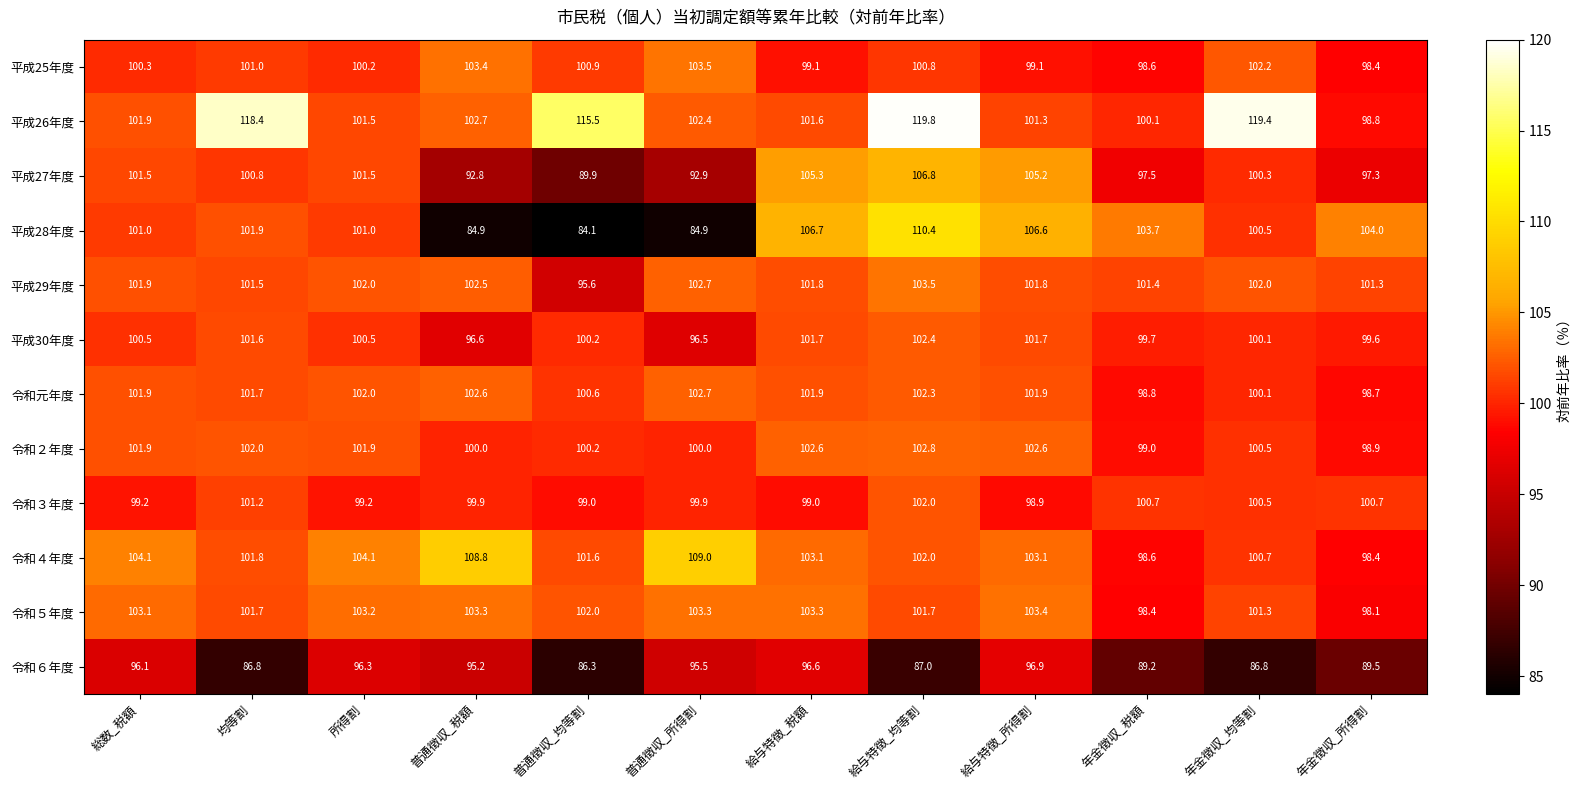

What is the maximum value shown in the chart?

119.8